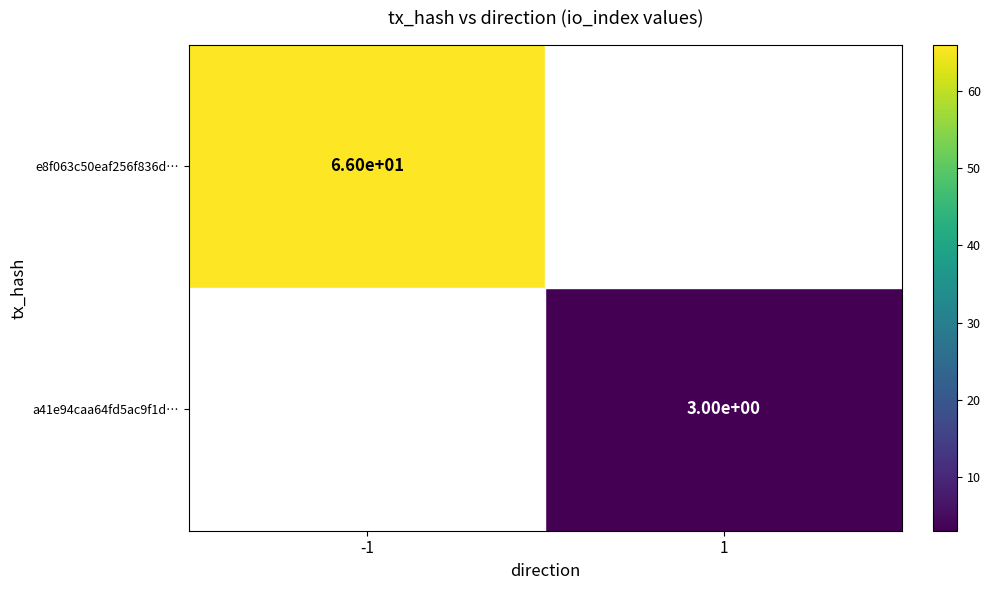

Is the value of a41e94caa64fd5ac9f1d… at 1 greater than the value of e8f063c50eaf256f836d… at -1?

No